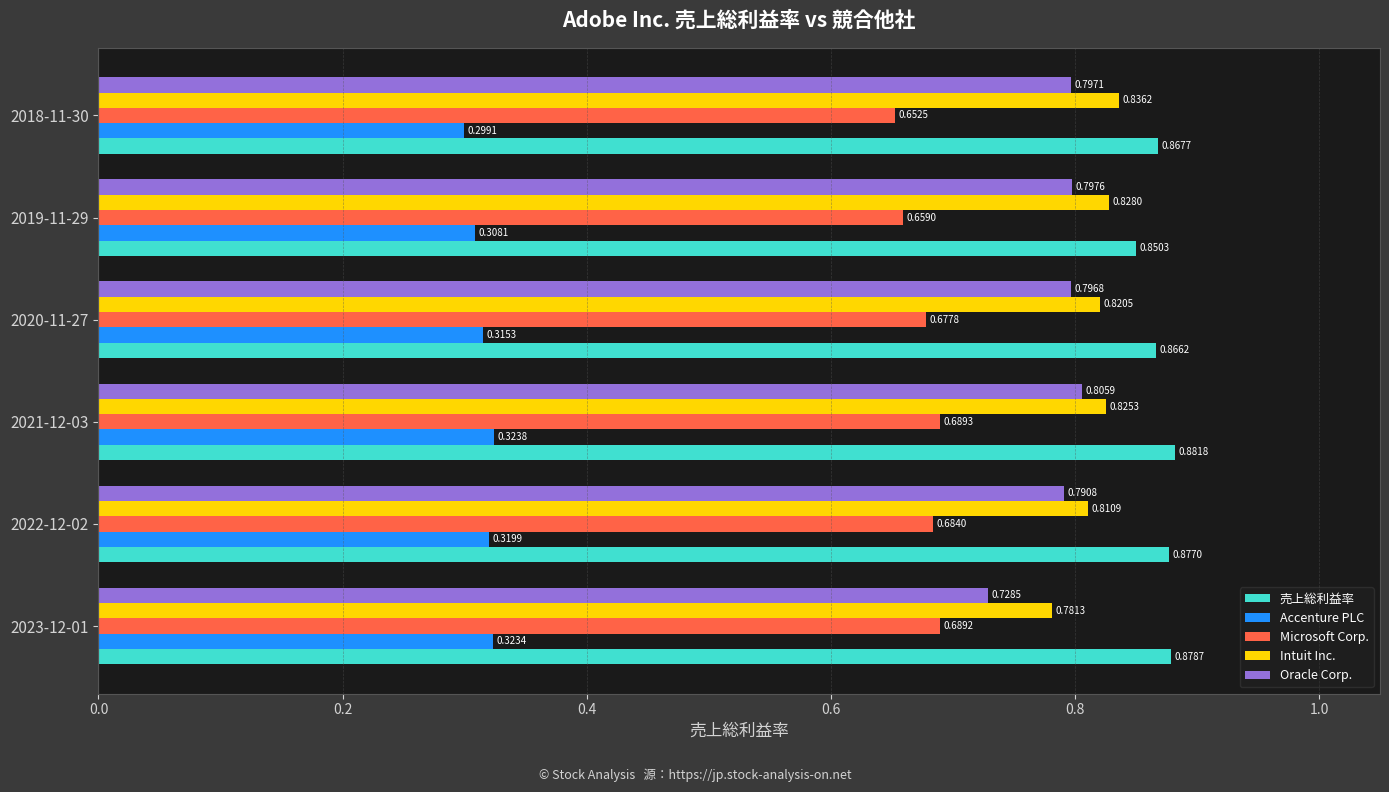

Which series changed the most between 2022-12-02 and 2020-11-27?

売上総利益率